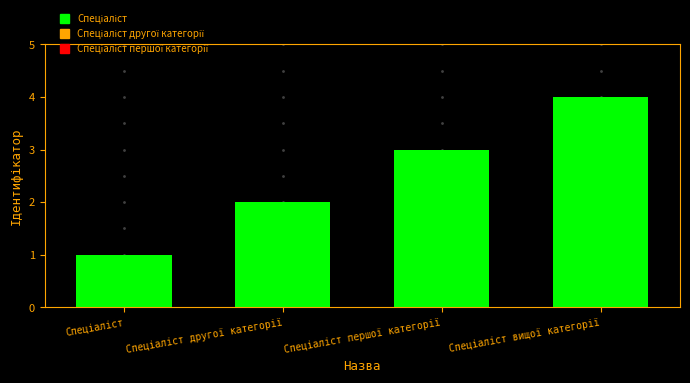

How many categories are shown in the chart?

4